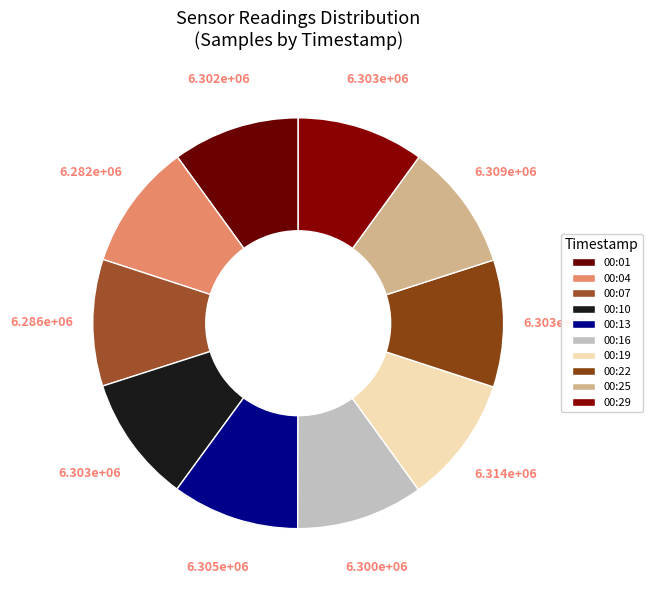

How many slices are in this pie chart?

10